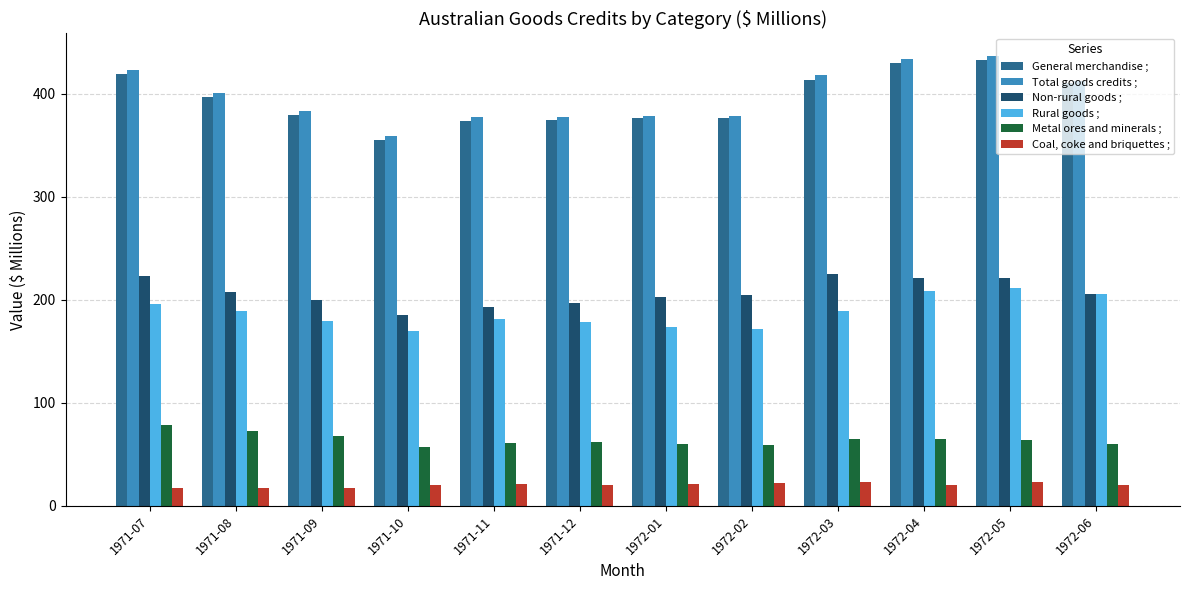

What are all the series names shown in the legend?

General merchandise ;, Total goods credits ;, Non-rural goods ;, Rural goods ;, Metal ores and minerals ;, Coal, coke and briquettes ;